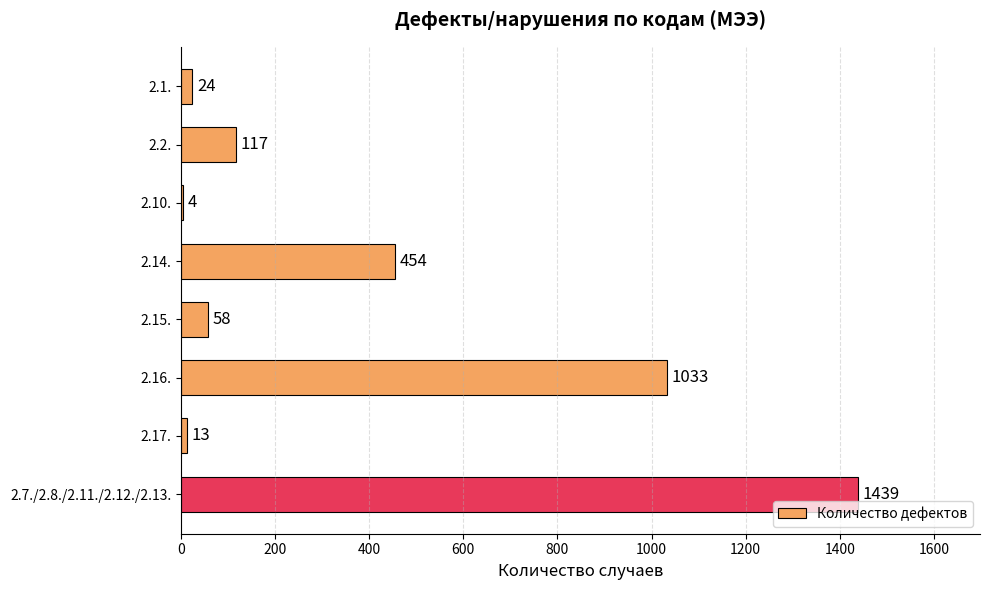

What is the sum of all values?

3142